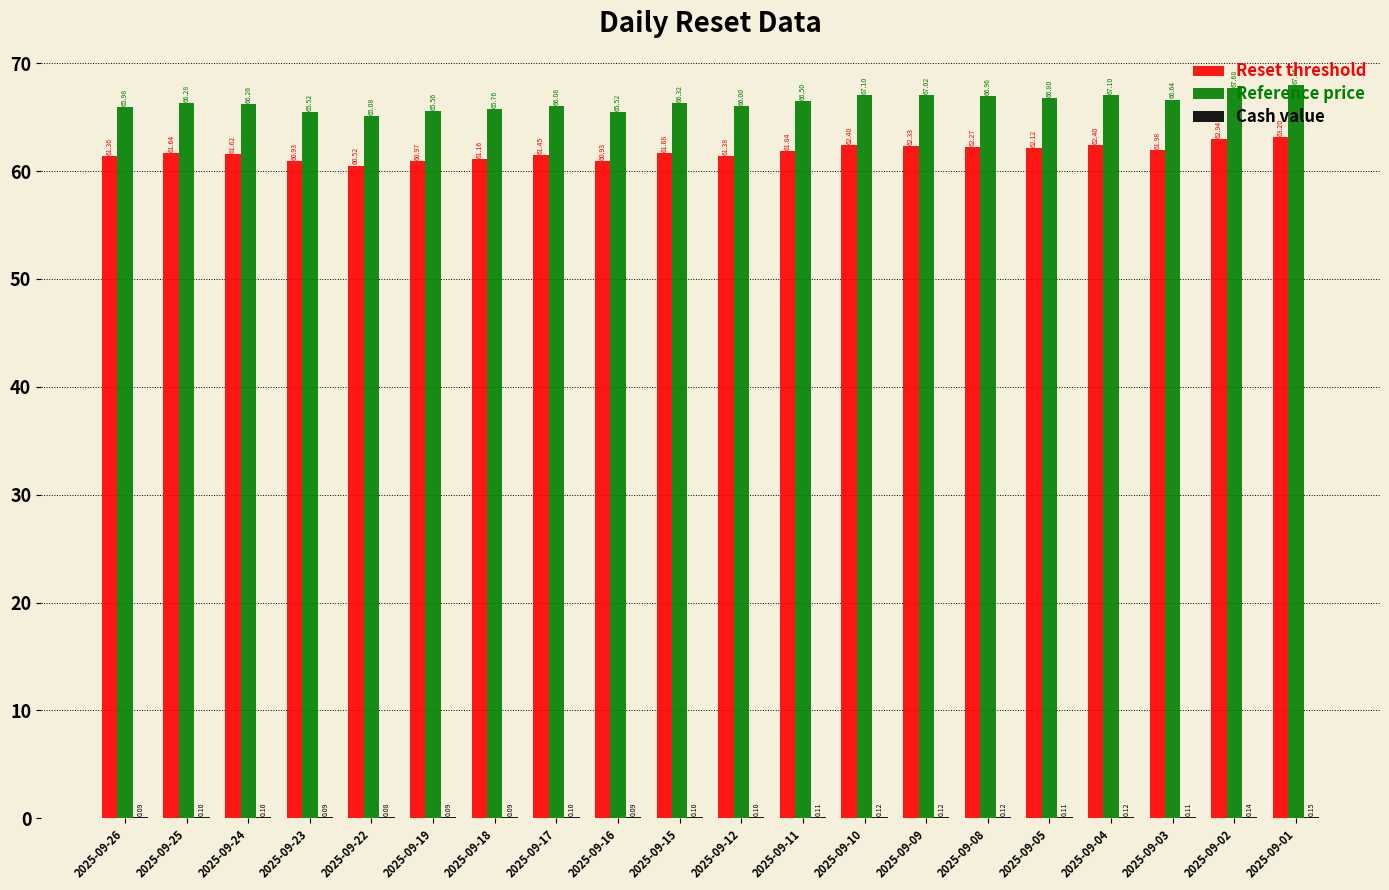

What is the total value across all series at 2025-09-09?

129.5